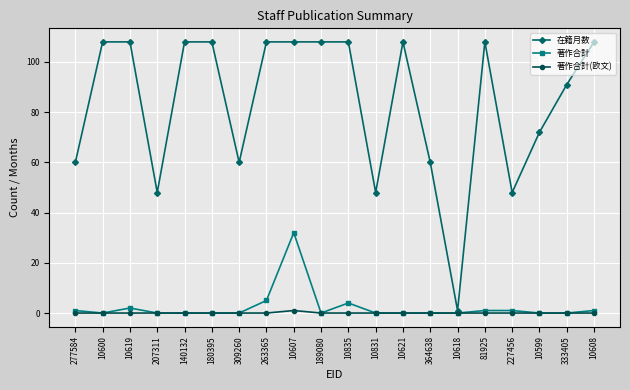

What is the label of the 14th point from the left?

364638